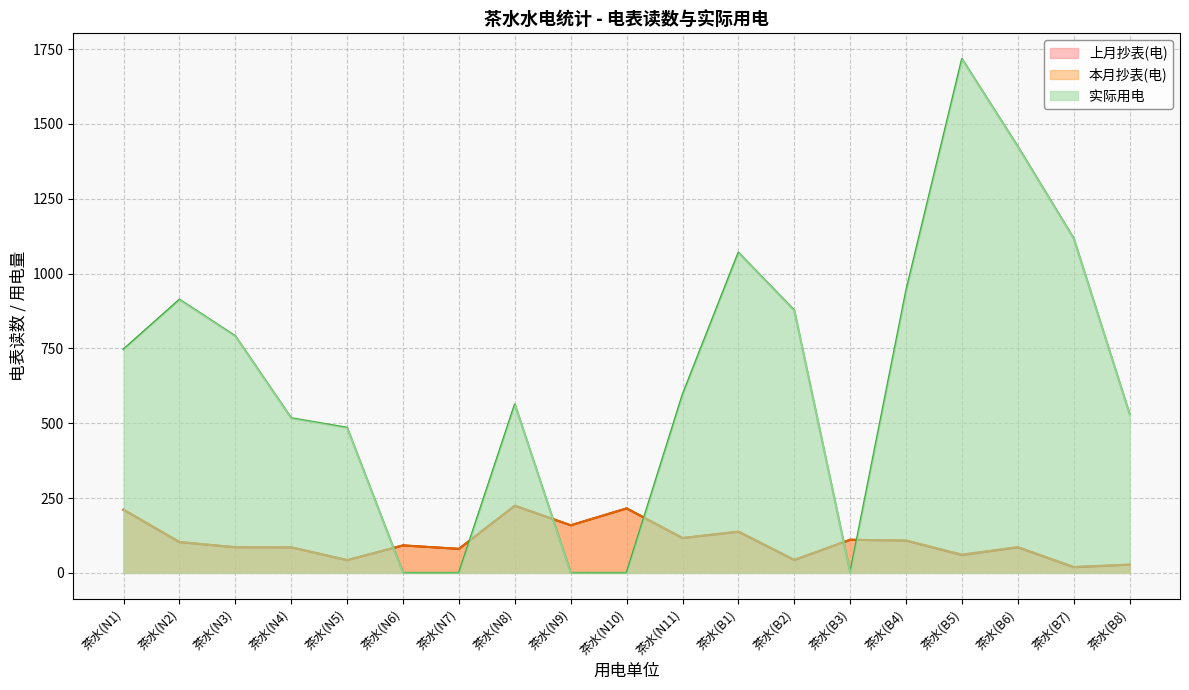

Reading left to right, extract all data points from this chart.

上月抄表(电): 茶水(N1)=210.7	茶水(N2)=102.6	茶水(N3)=85.3	茶水(N4)=85.0	茶水(N5)=42.4	茶水(N6)=91.8	茶水(N7)=80.3	茶水(N8)=224.2	茶水(N9)=159.0	茶水(N10)=215.5	茶水(N11)=116.1	茶水(B1)=137.2	茶水(B2)=42.9	茶水(B3)=110.7	茶水(B4)=107.5	茶水(B5)=59.5	茶水(B6)=85.0	茶水(B7)=18.8	茶水(B8)=27.3
本月抄表(电): 茶水(N1)=211.4	茶水(N2)=103.5	茶水(N3)=86.1	茶水(N4)=85.6	茶水(N5)=42.9	茶水(N6)=91.8	茶水(N7)=80.3	茶水(N8)=224.7	茶水(N9)=159.0	茶水(N10)=215.5	茶水(N11)=116.7	茶水(B1)=138.3	茶水(B2)=43.7	茶水(B3)=110.7	茶水(B4)=108.5	茶水(B5)=61.2	茶水(B6)=86.5	茶水(B7)=19.9	茶水(B8)=27.8
实际用电: 茶水(N1)=747.0	茶水(N2)=913.0	茶水(N3)=791.0	茶水(N4)=517.0	茶水(N5)=485.0	茶水(N6)=0.0	茶水(N7)=0.0	茶水(N8)=563.0	茶水(N9)=0.0	茶水(N10)=0.0	茶水(N11)=595.0	茶水(B1)=1070.0	茶水(B2)=877.0	茶水(B3)=0.0	茶水(B4)=942.0	茶水(B5)=1717.0	茶水(B6)=1424.0	茶水(B7)=1117.0	茶水(B8)=530.0